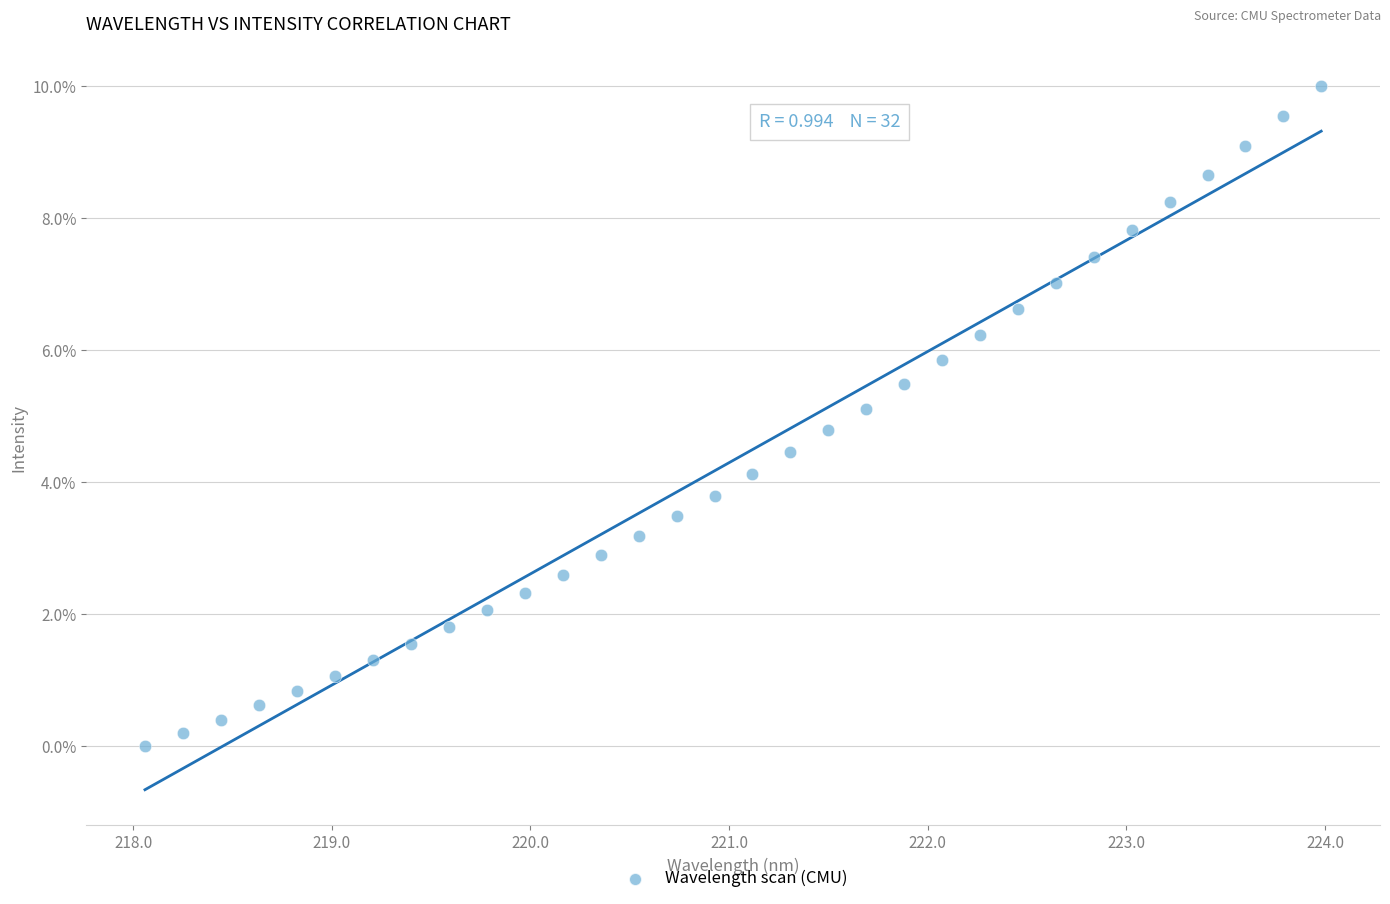

What is the range of X values (max minus min)?

5.9